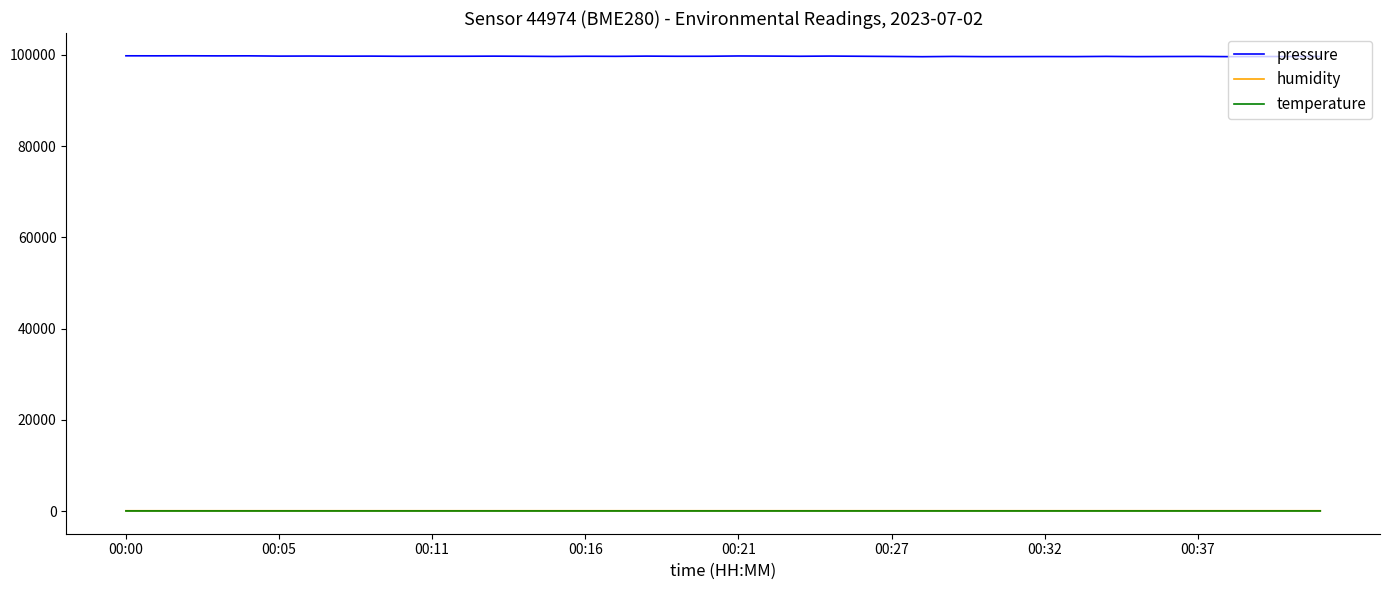

True or false: temperature and pressure intersect in this chart.

False